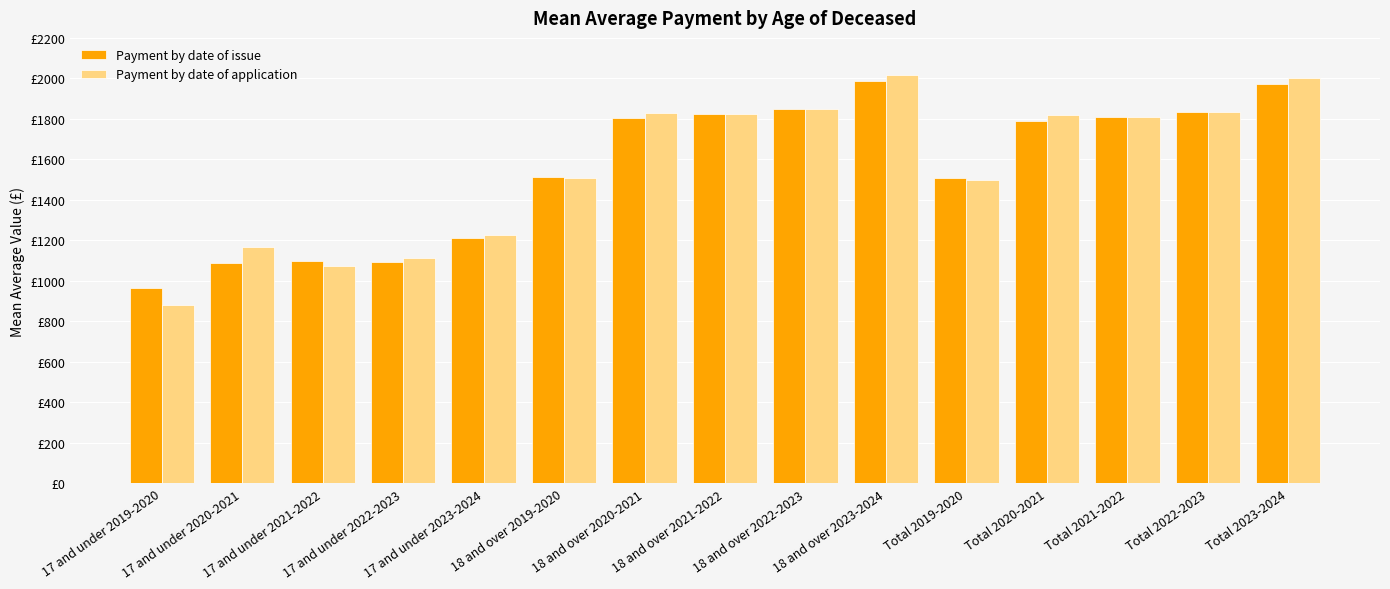

What position from the right is 18 and over 2023-2024?

6